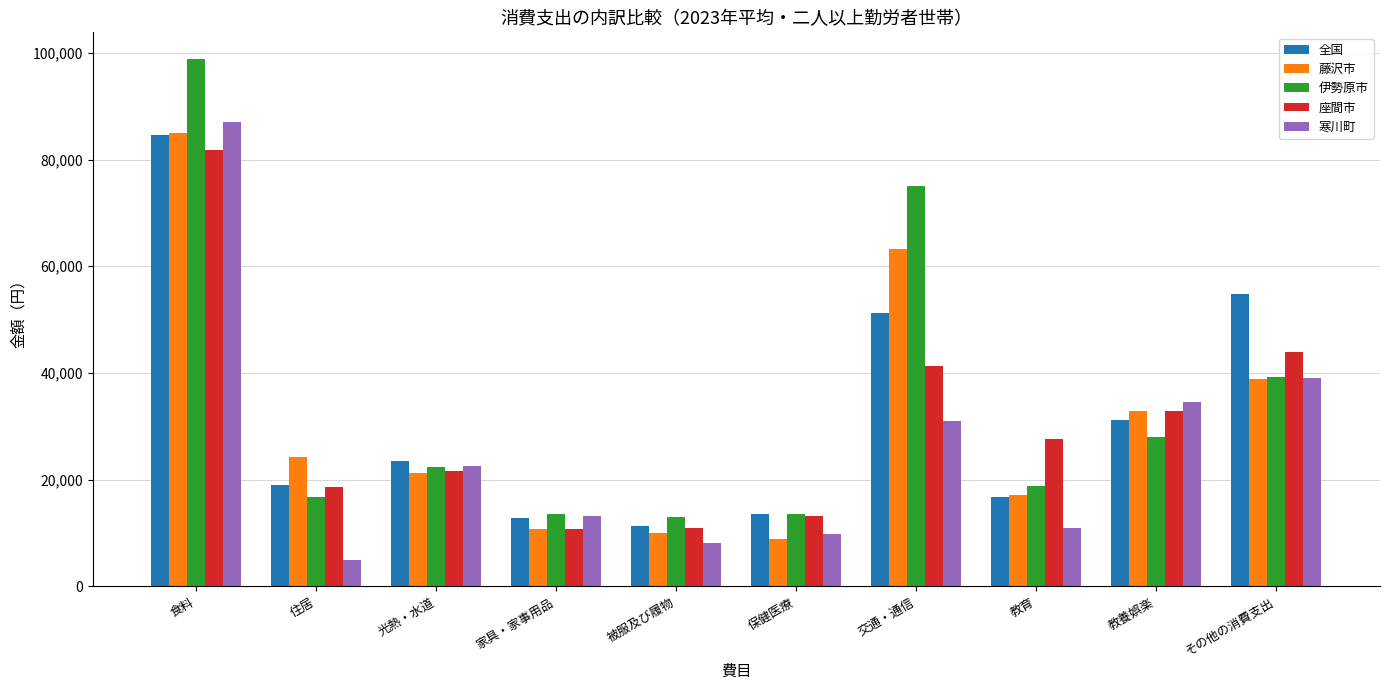

What position from the left is 住居?

2